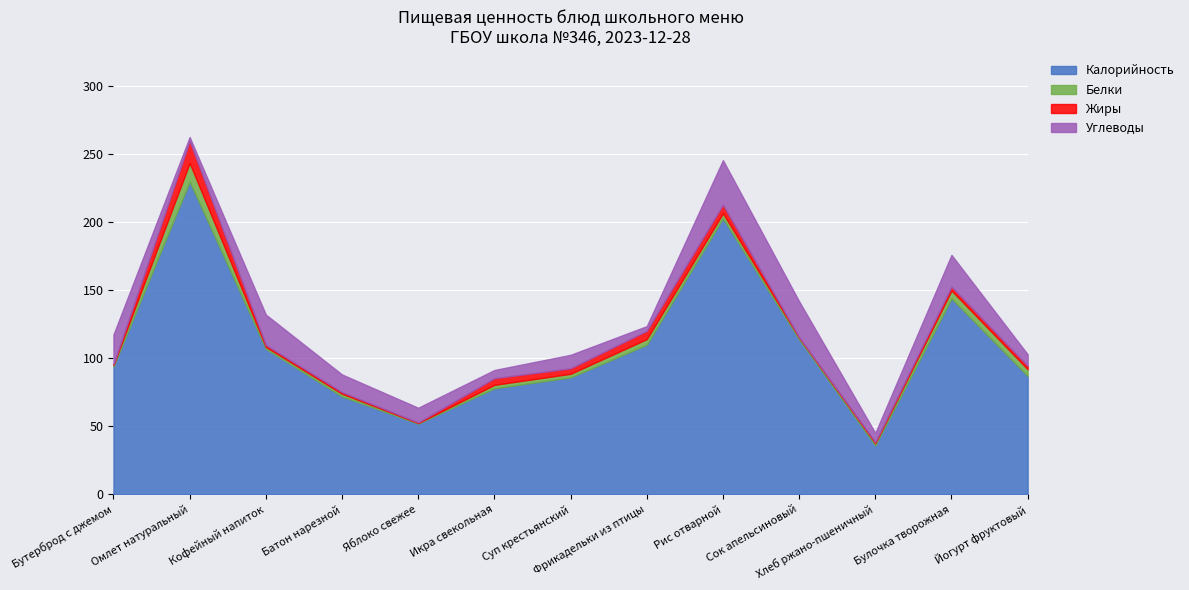

What is the difference between the Углеводы values at Яблоко свежее and Омлет натуральный?

7.9